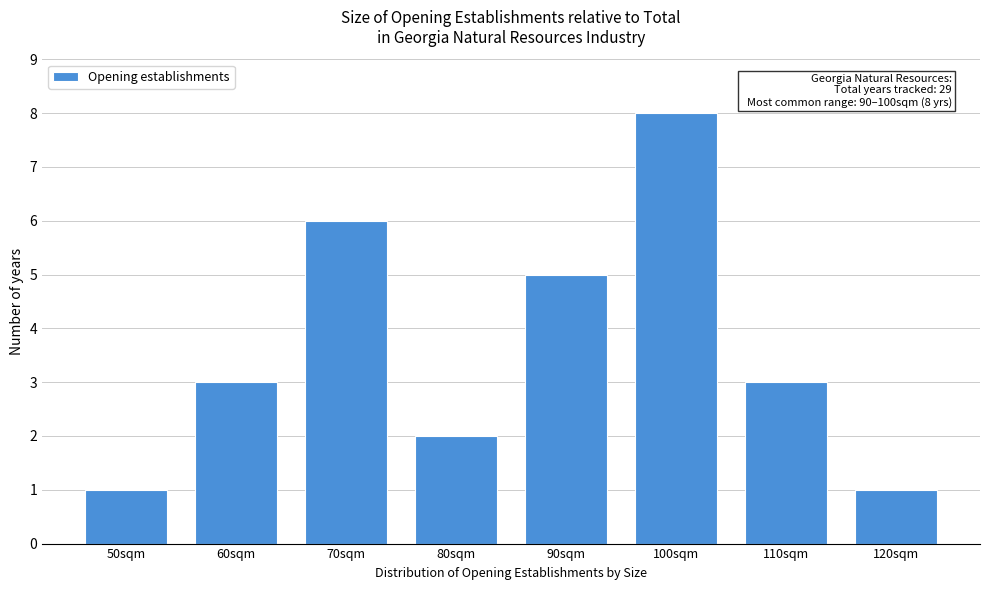

Reading left to right, transcribe all the data shown in this chart.

1	3	6	2	5	8	3	1